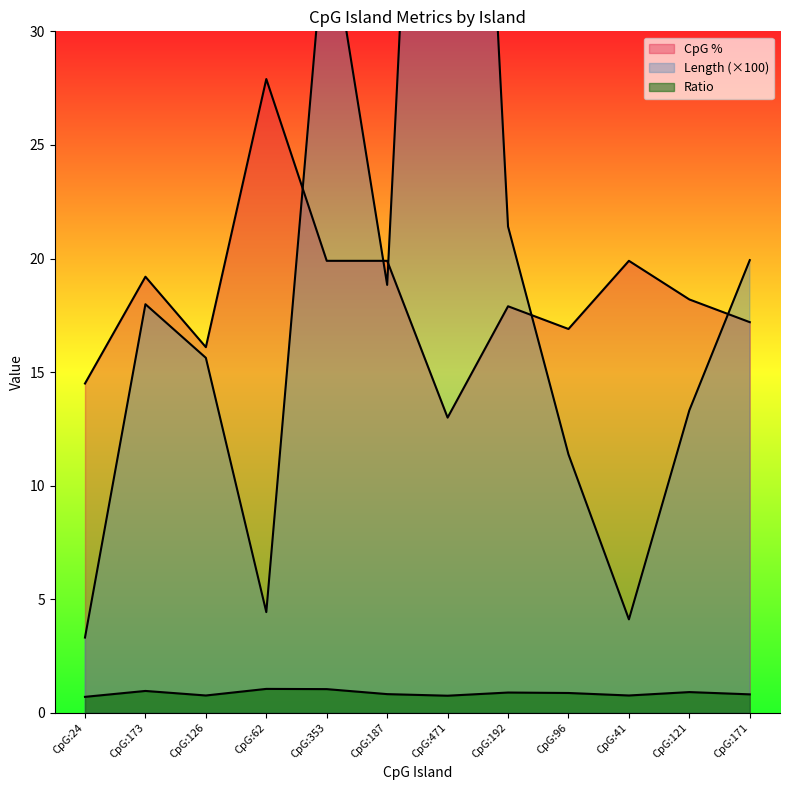

What is the spread (max minus min) of values at CpG:41?

19.1